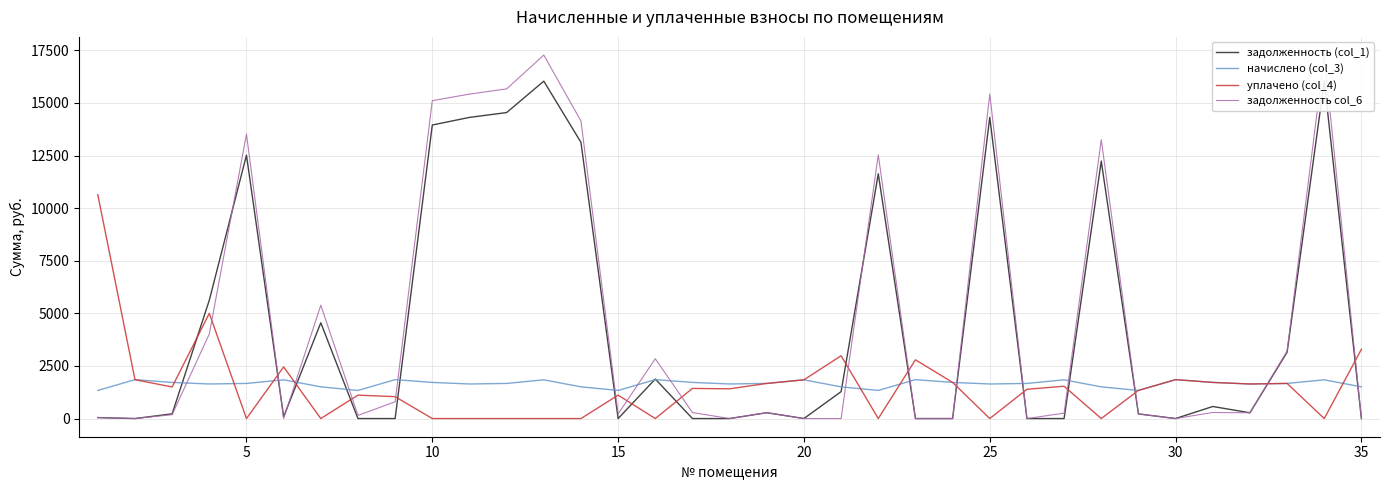

What is the difference between the maximum and second lowest values in the задолженность (col_1) series?

16033.7